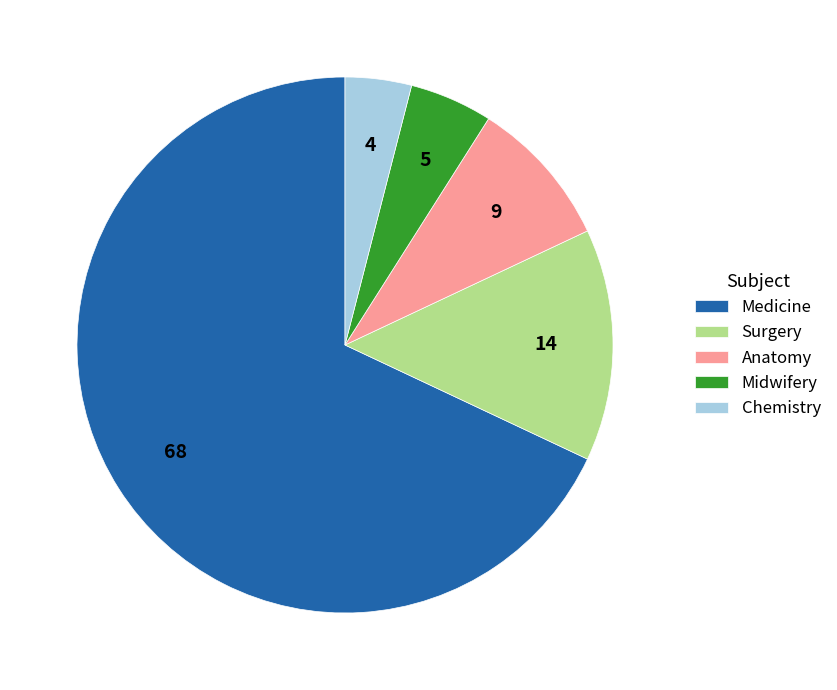

What is the smallest slice in the pie chart?

Chemistry